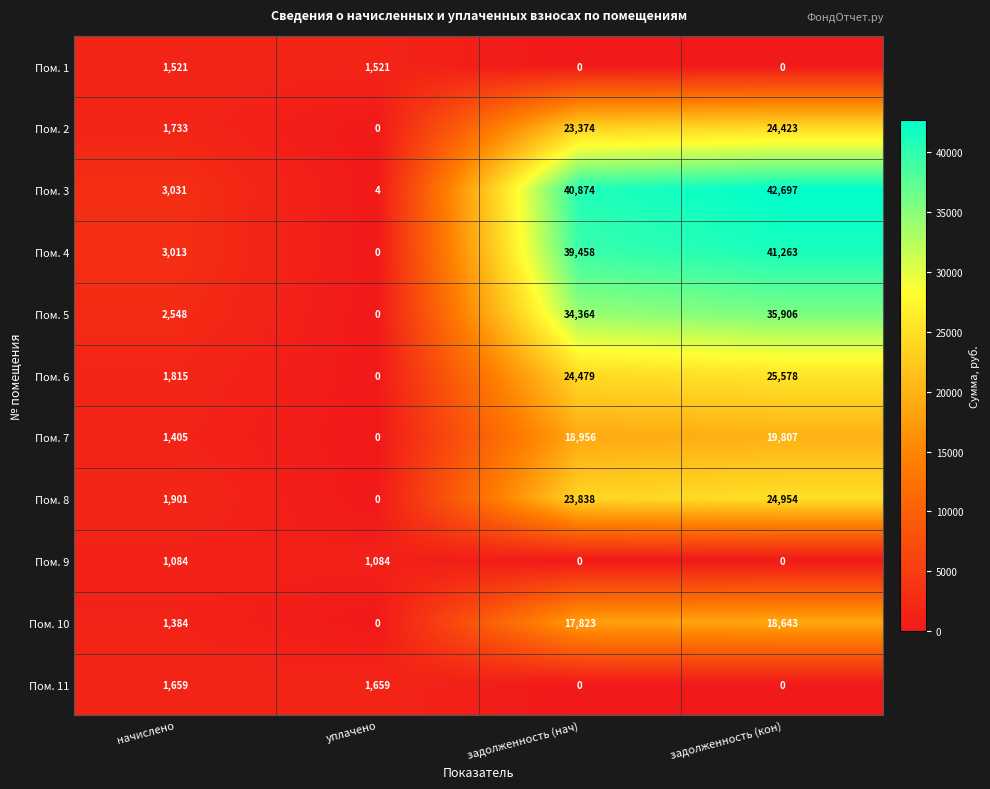

List the labels in order of Пом. 4 value, largest first.

задолженность (кон), задолженность (нач), начислено, уплачено